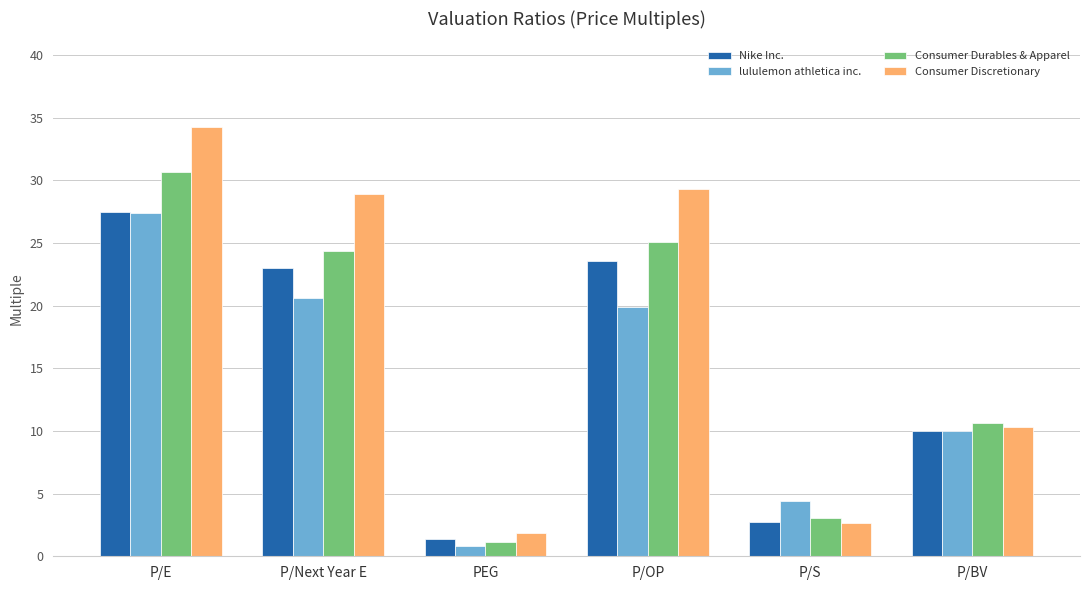

What is the maximum value for lululemon athletica inc.?

27.4